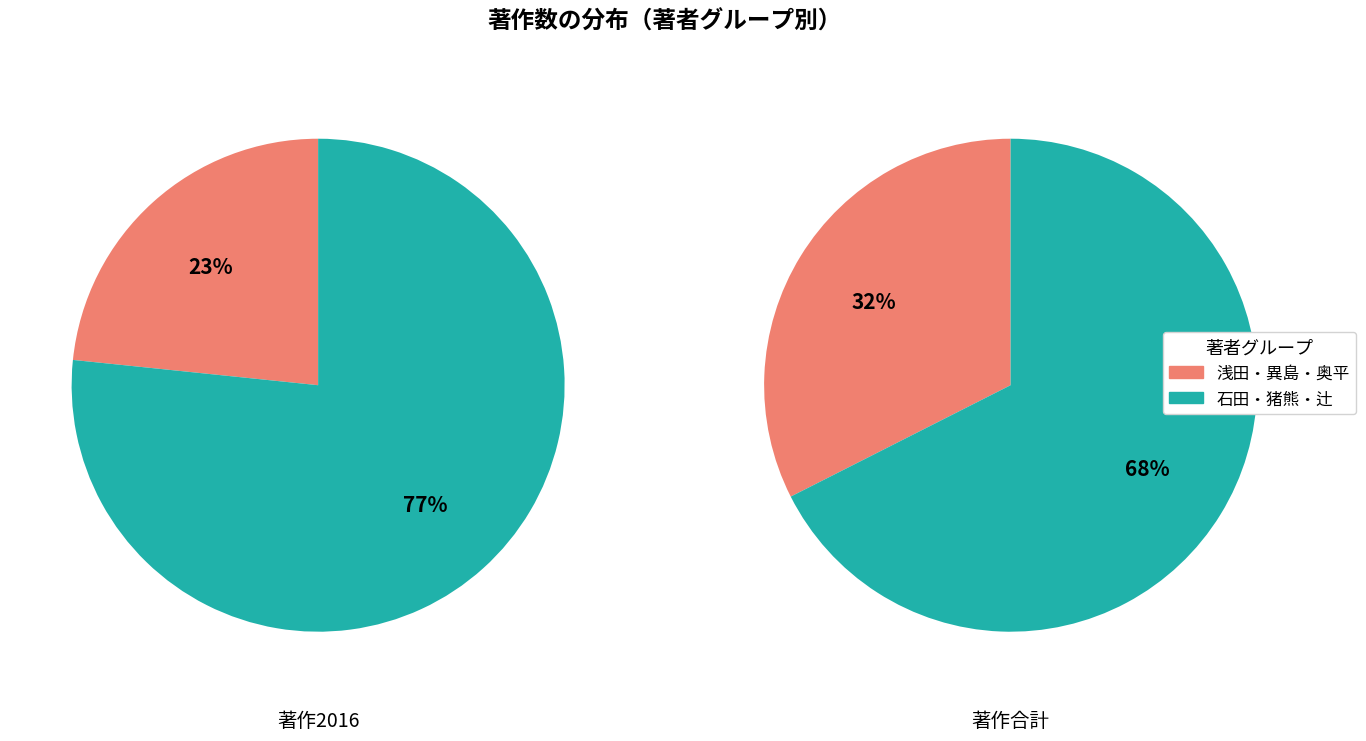

Combined, do 石田 竜弘 and 奥平 桂一郎 account for over 50%?

No